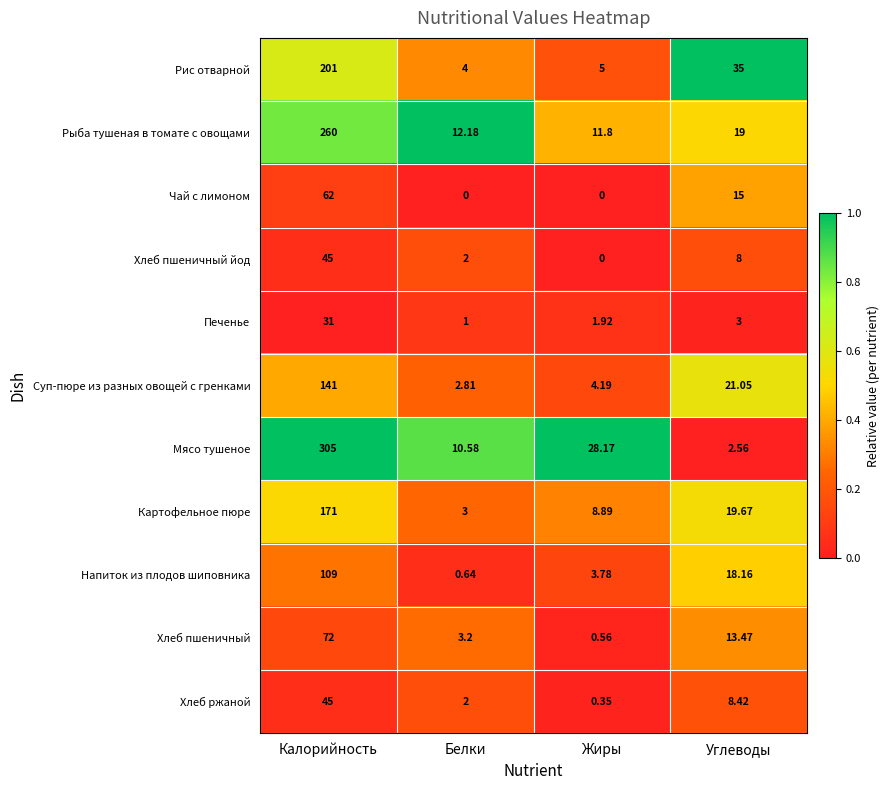

At which category is the sum across all series the highest?

Калорийность